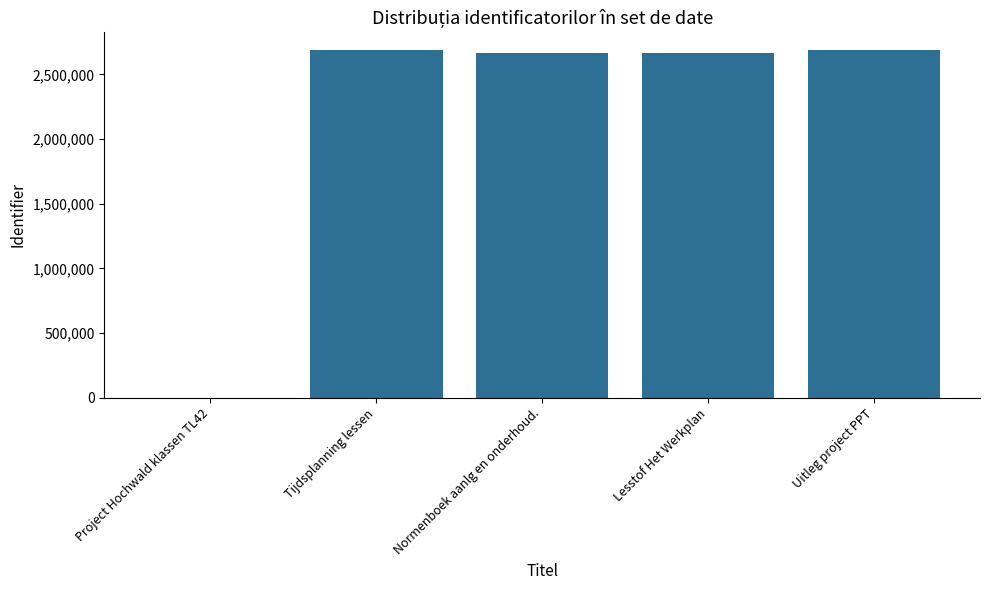

Between Project Hochwald klassen TL42 and Tijdsplanning lessen, which is larger?

Tijdsplanning lessen